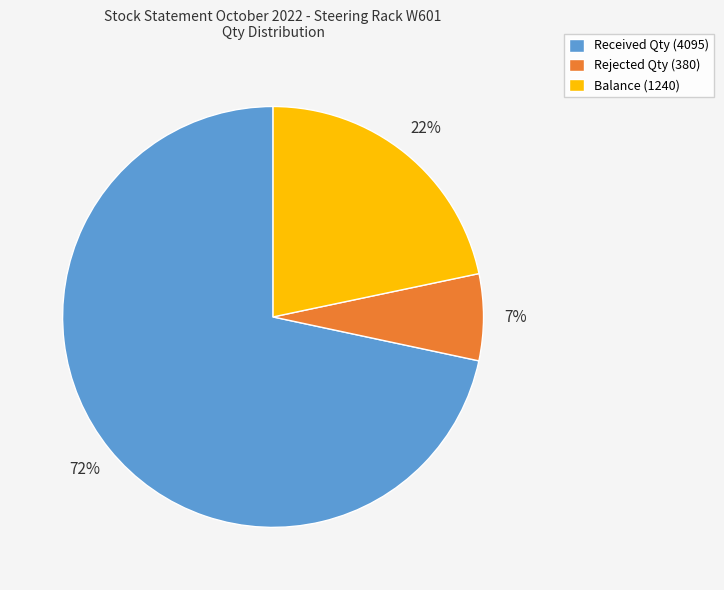

What is the ratio of the value at Rejected Qty (380) to the value at Balance (1240)?

0.3